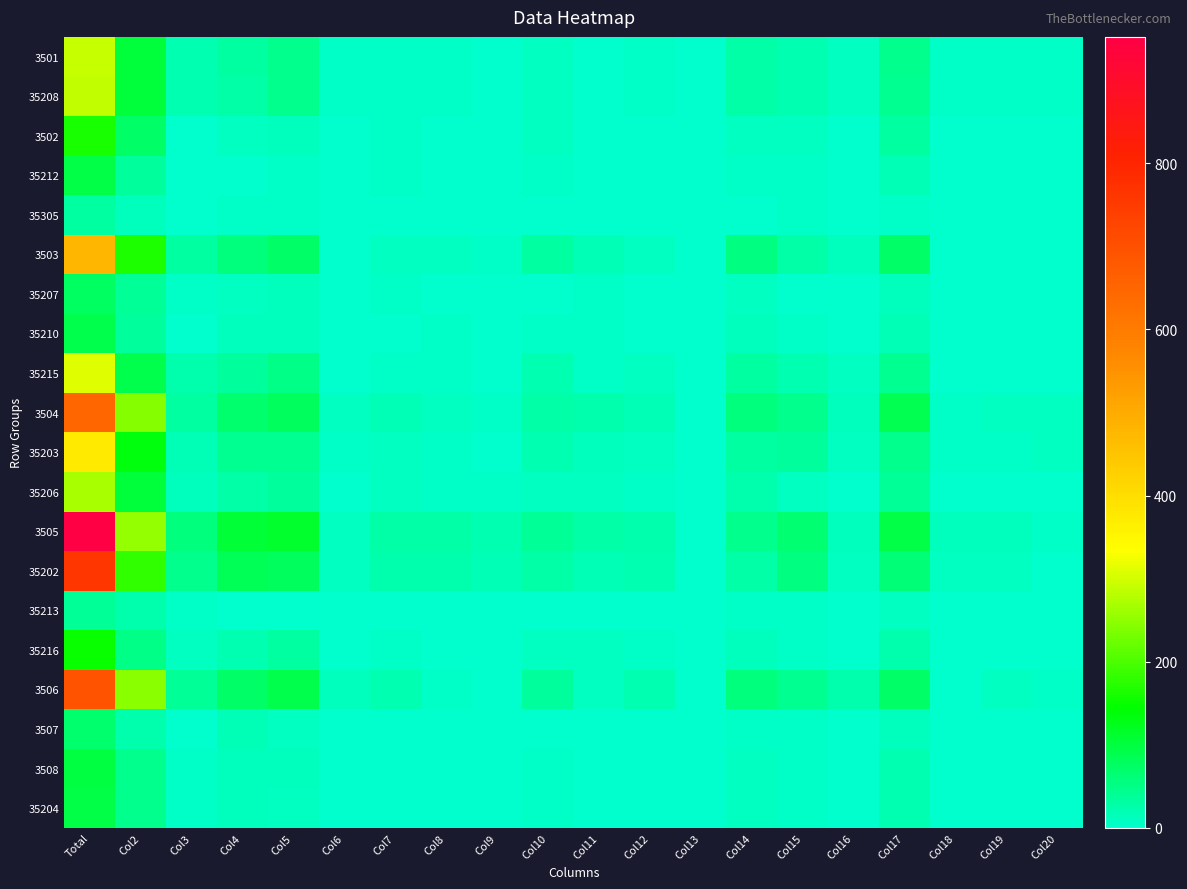

How many categories are shown in the chart?

20